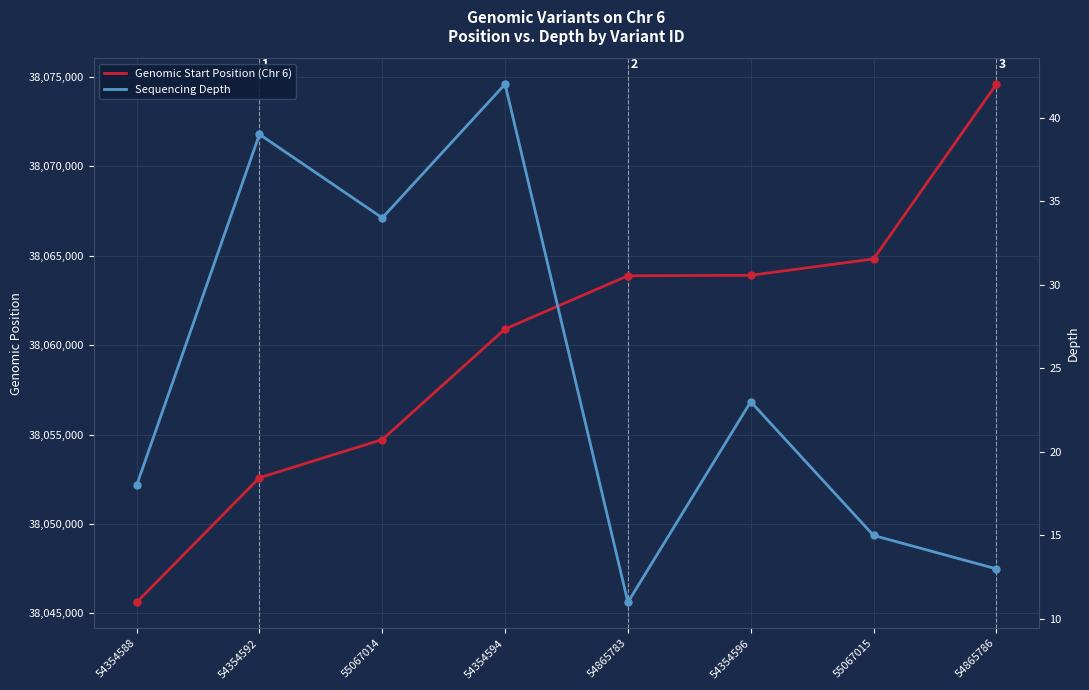

Which category has the lowest value in the Sequencing Depth series?

54865783